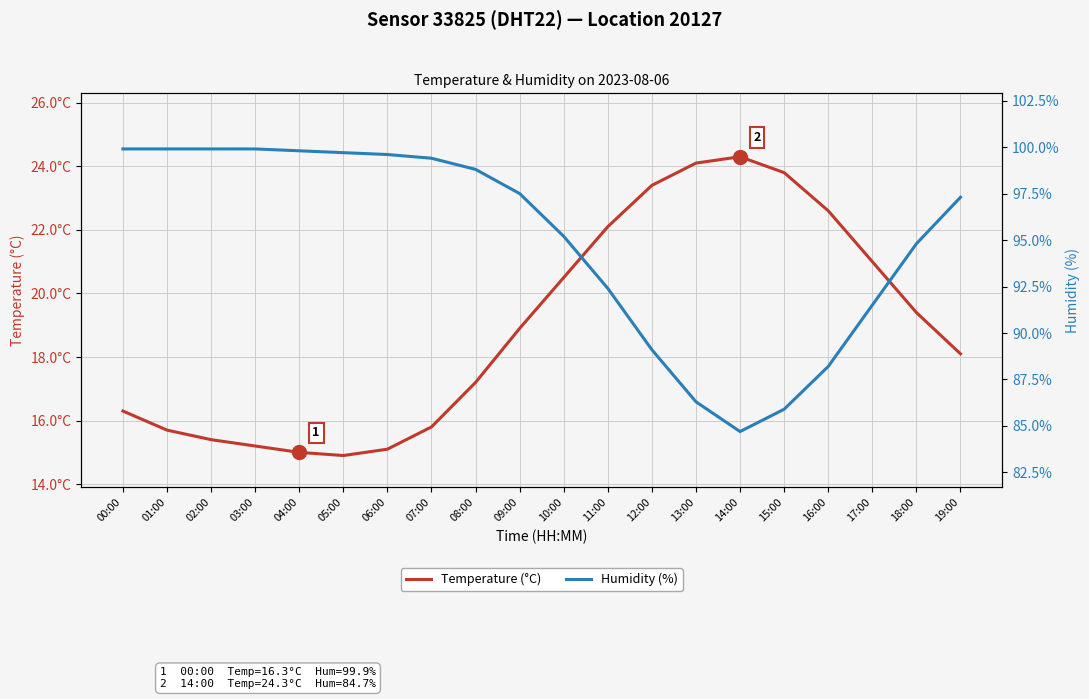

What are all the series names shown in the legend?

Temperature (°C), Humidity (%)